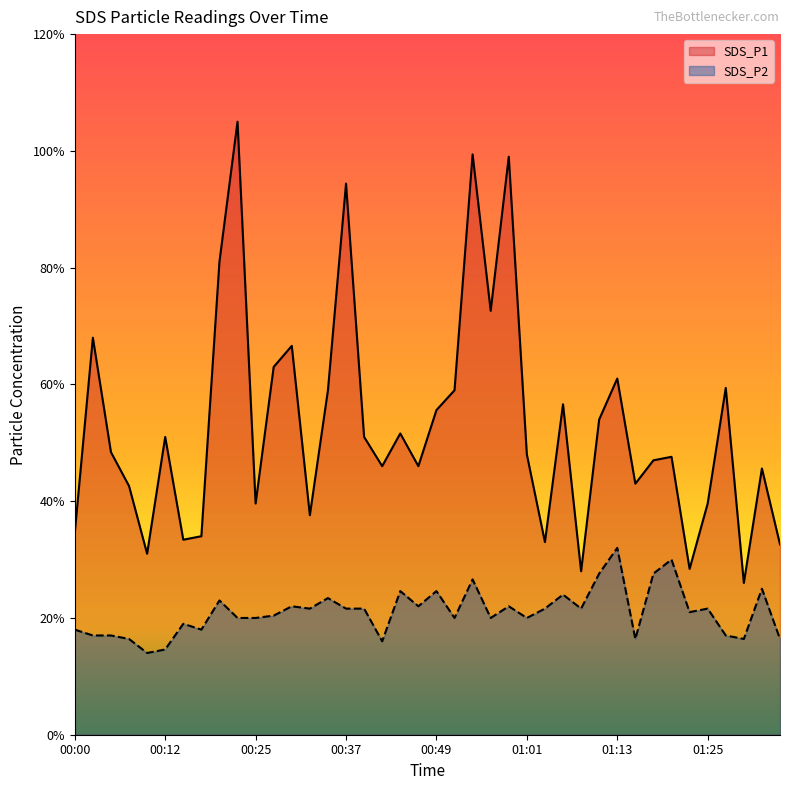

Rank the series by their average value, from highest to lowest.

SDS_P1, SDS_P2